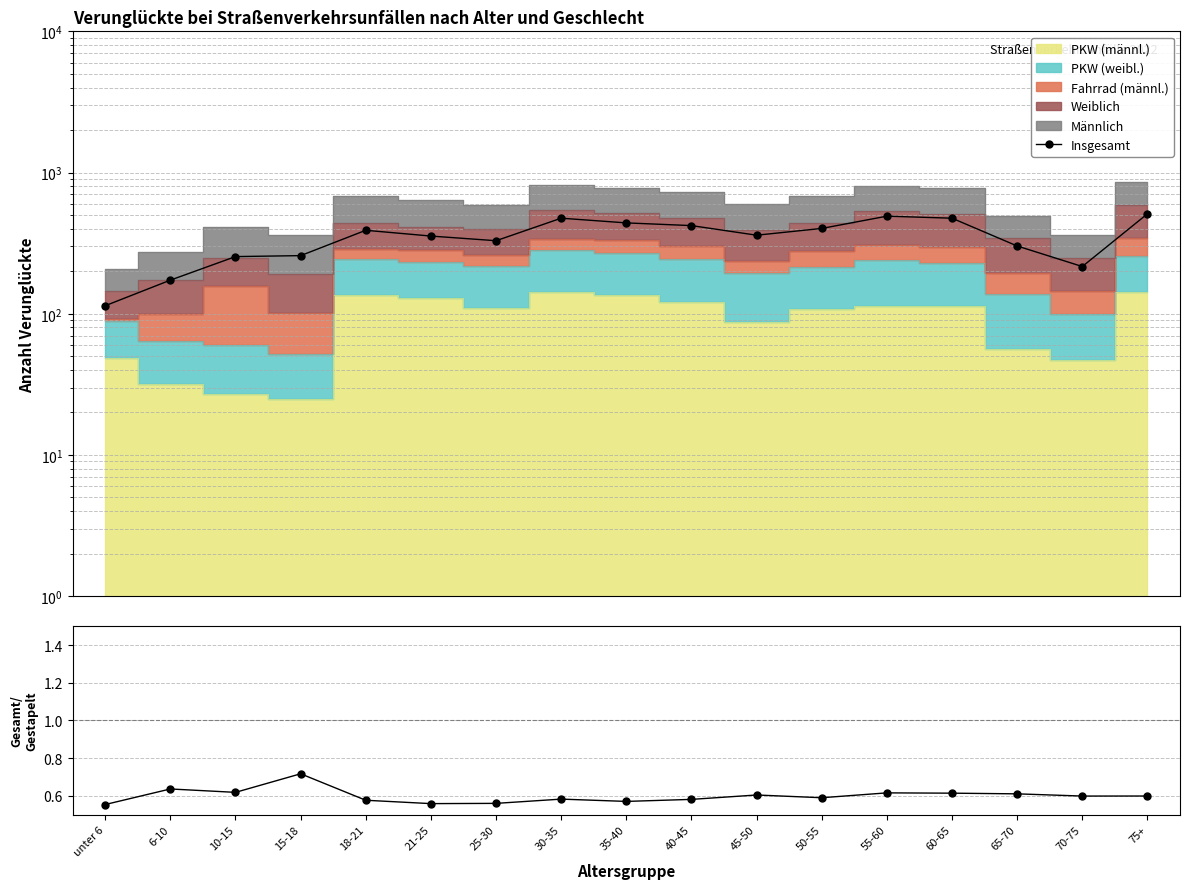

What is the difference between the second highest and second lowest values in the Insgesamt/Gestapelt series?

0.1